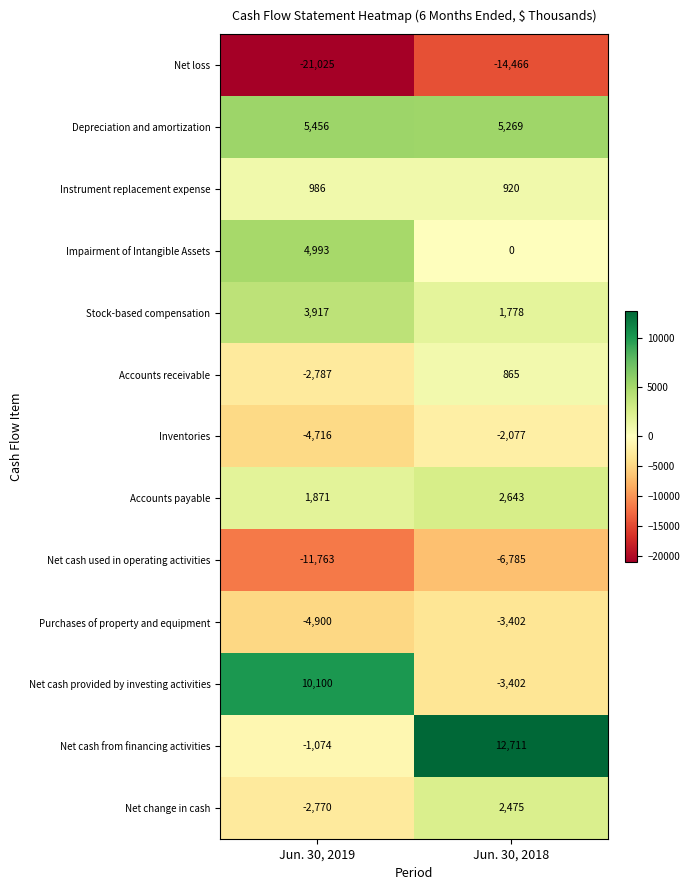

At Jun. 30, 2019, list the series in order from largest to smallest.

Net cash provided by investing activities, Depreciation and amortization, Impairment of Intangible Assets, Stock-based compensation, Accounts payable, Instrument replacement expense, Net cash from financing activities, Net change in cash, Accounts receivable, Inventories, Purchases of property and equipment, Net cash used in operating activities, Net loss